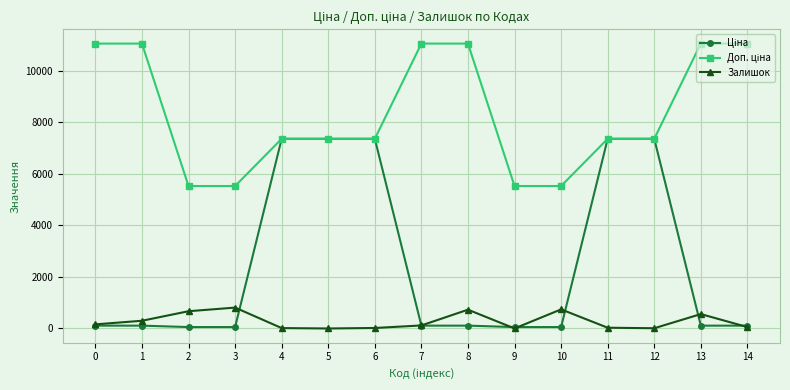

What is the maximum value for Залишок?

811.0